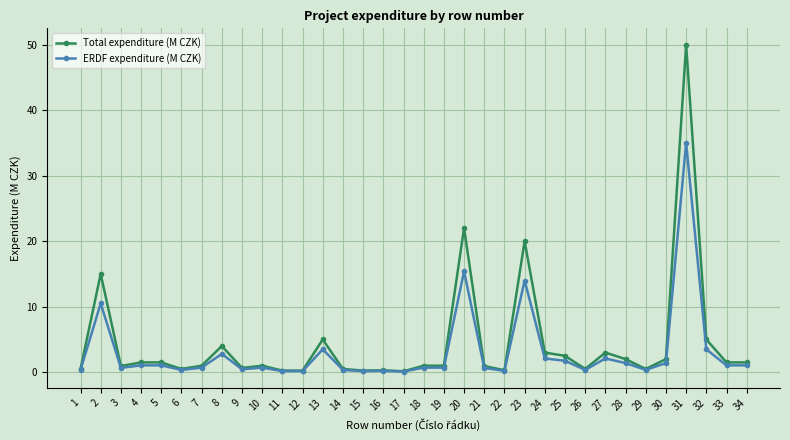

What is the difference between the maximum and second lowest values in the ERDF expenditure (M CZK) series?

34.8